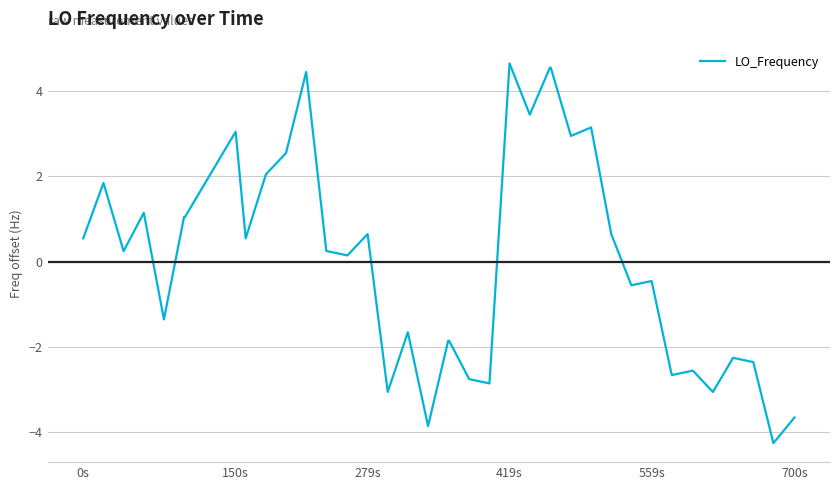

How many lines are shown in the chart?

1